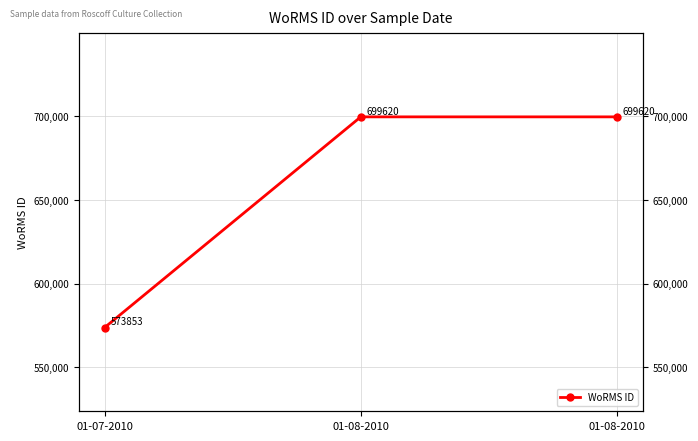

At which label is the value closest to 636736?

01-07-2010